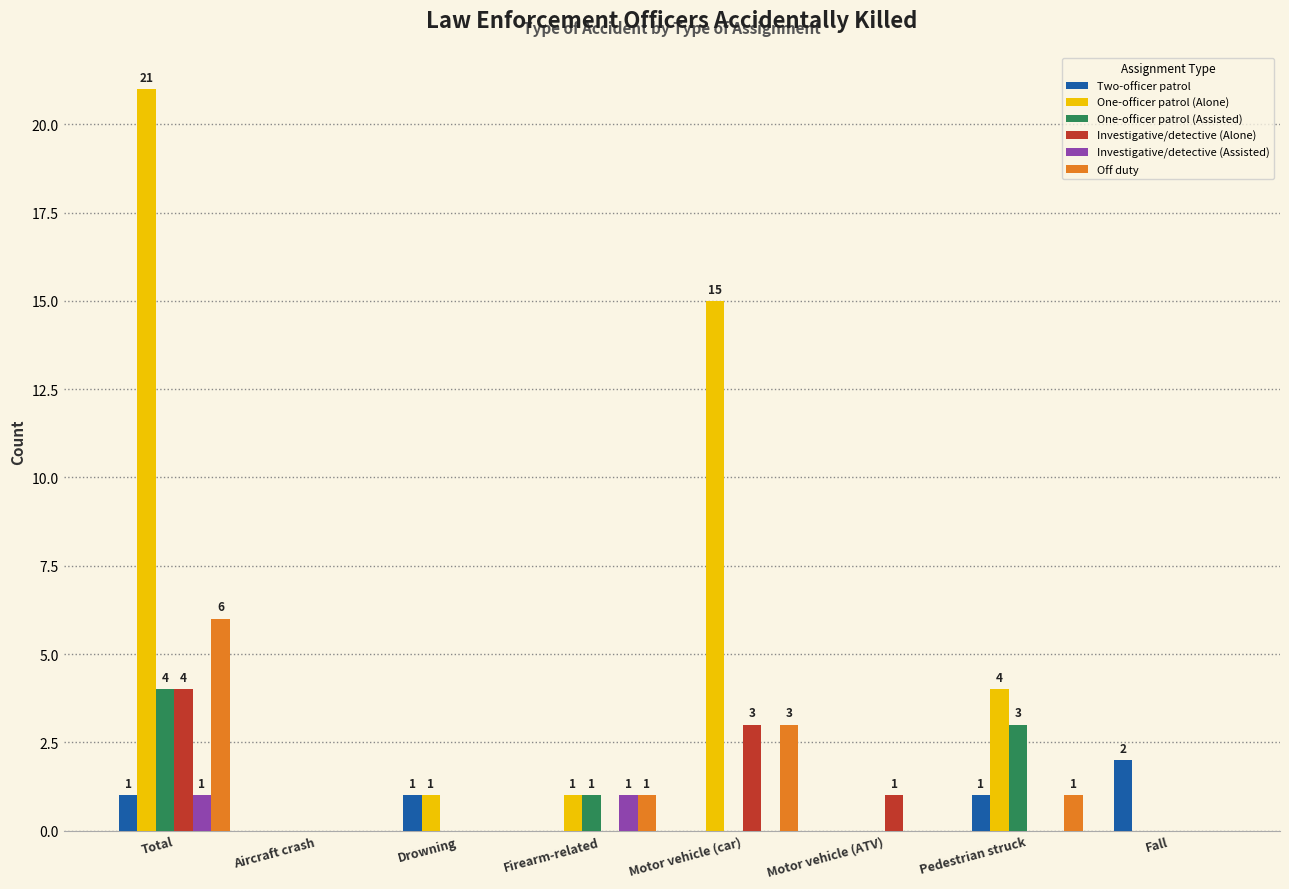

Read the Investigative/detective (Alone) value at Total.

4